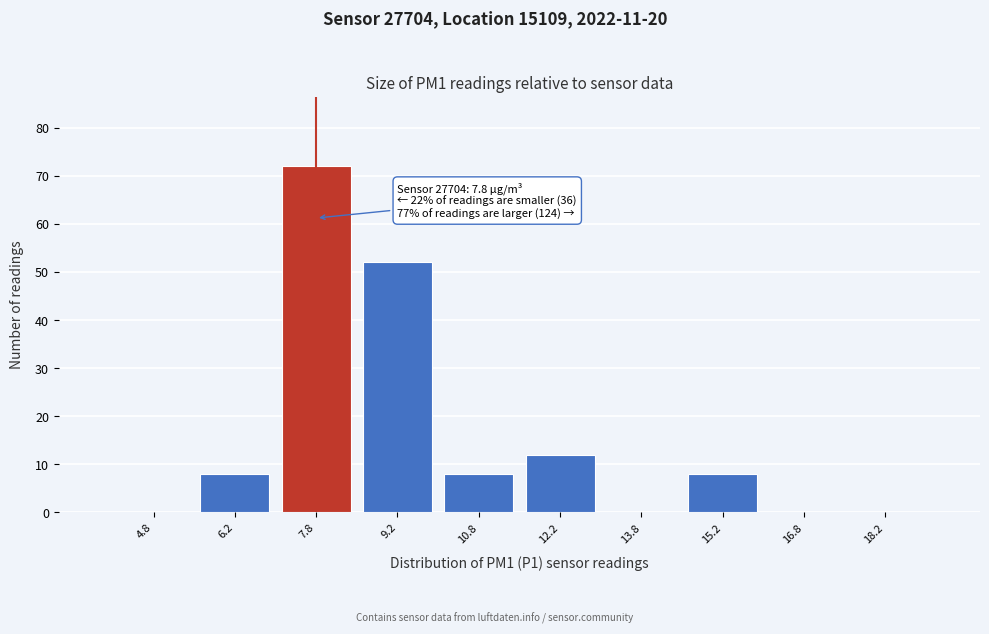

Which range on the x-axis has the tallest bar?

7.0 to 8.5